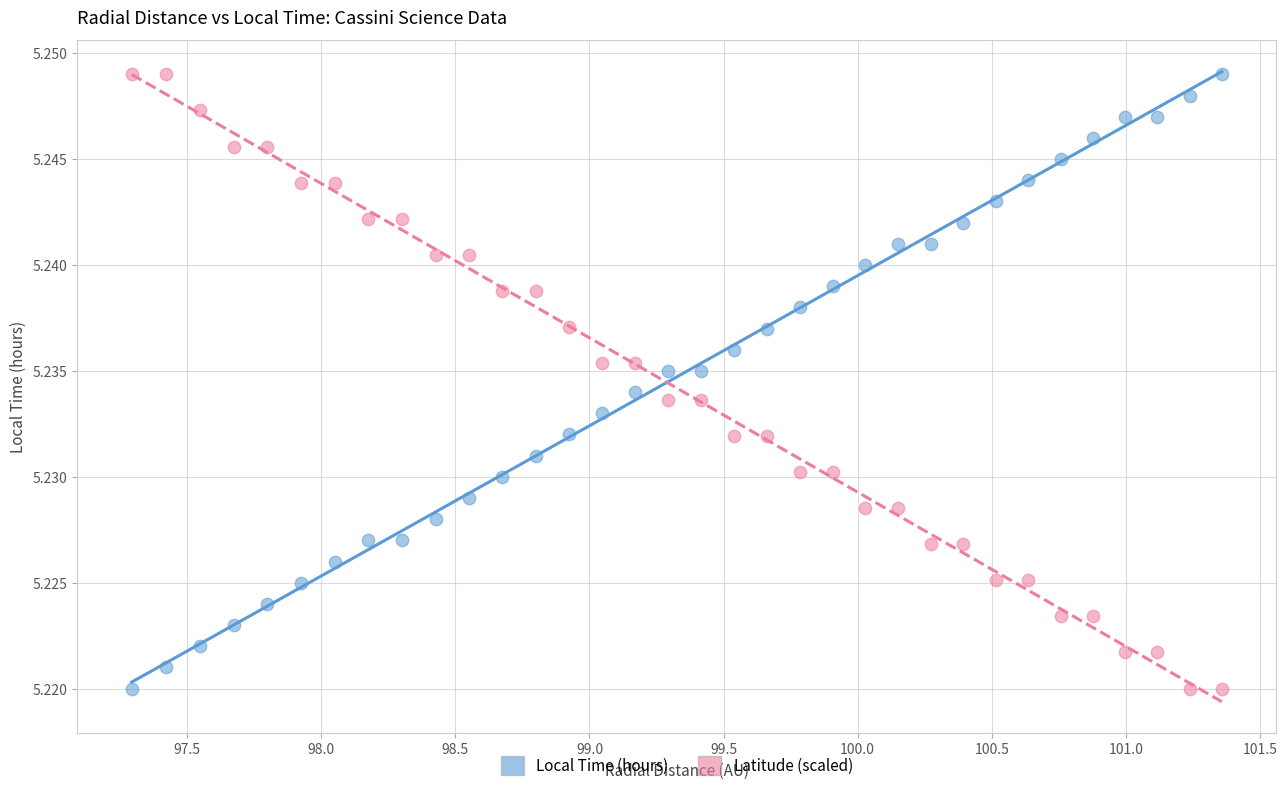

What is the X range (max minus min) for the scatter plot?

4.1